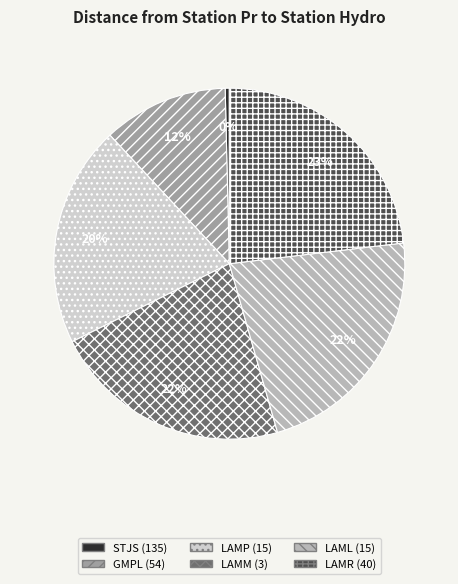

To the nearest percent, what is the difference between the largest and smallest slice percentages?

23%